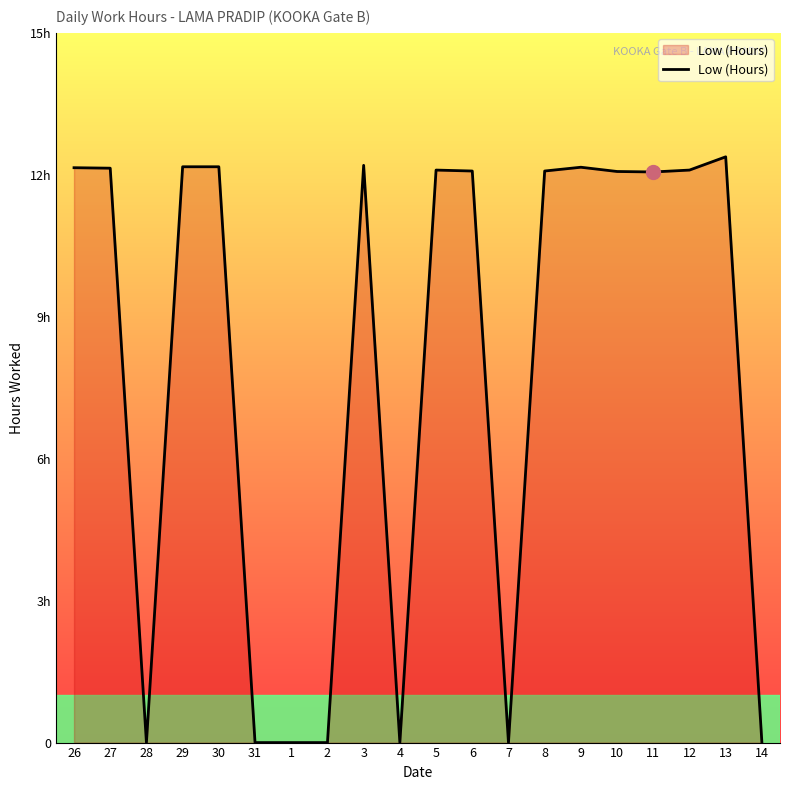

Where is the first local maximum?

3